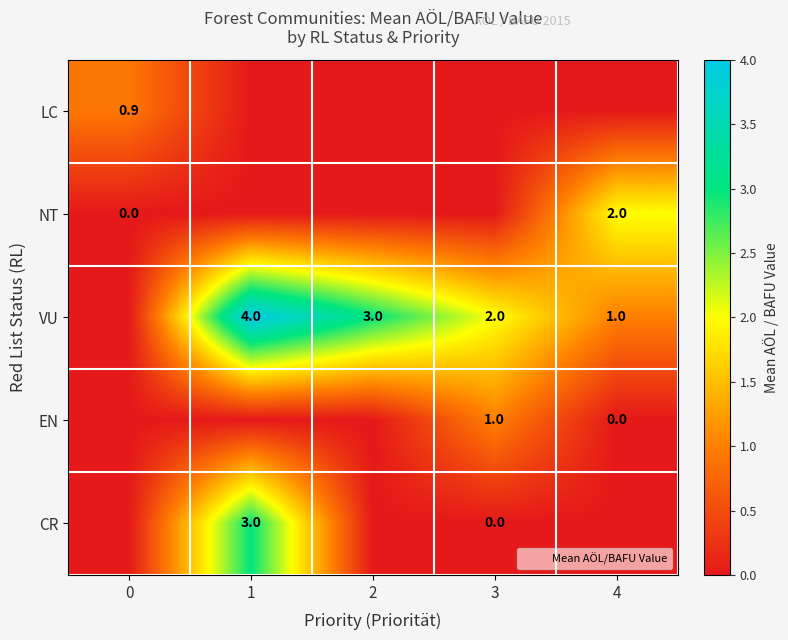

How many positive values does the CR series have?

1